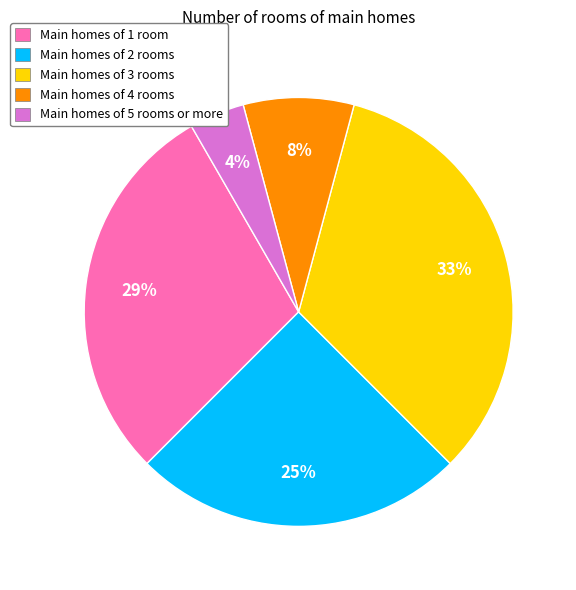

True or false: Main homes of 5 rooms or more accounts for 4% of the total.

True